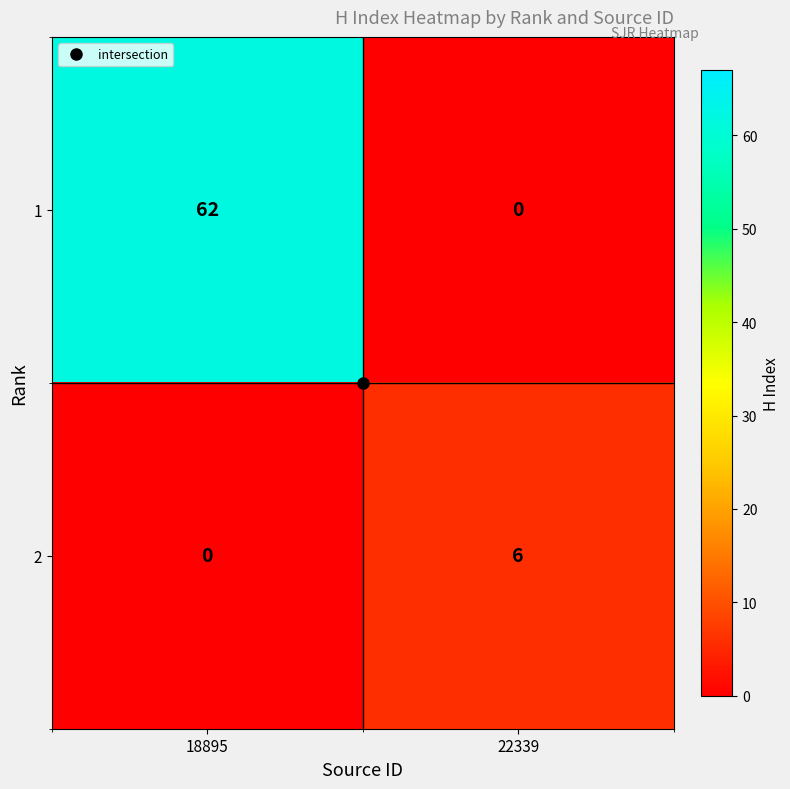

Which category has the highest value in the 2 series?

22339